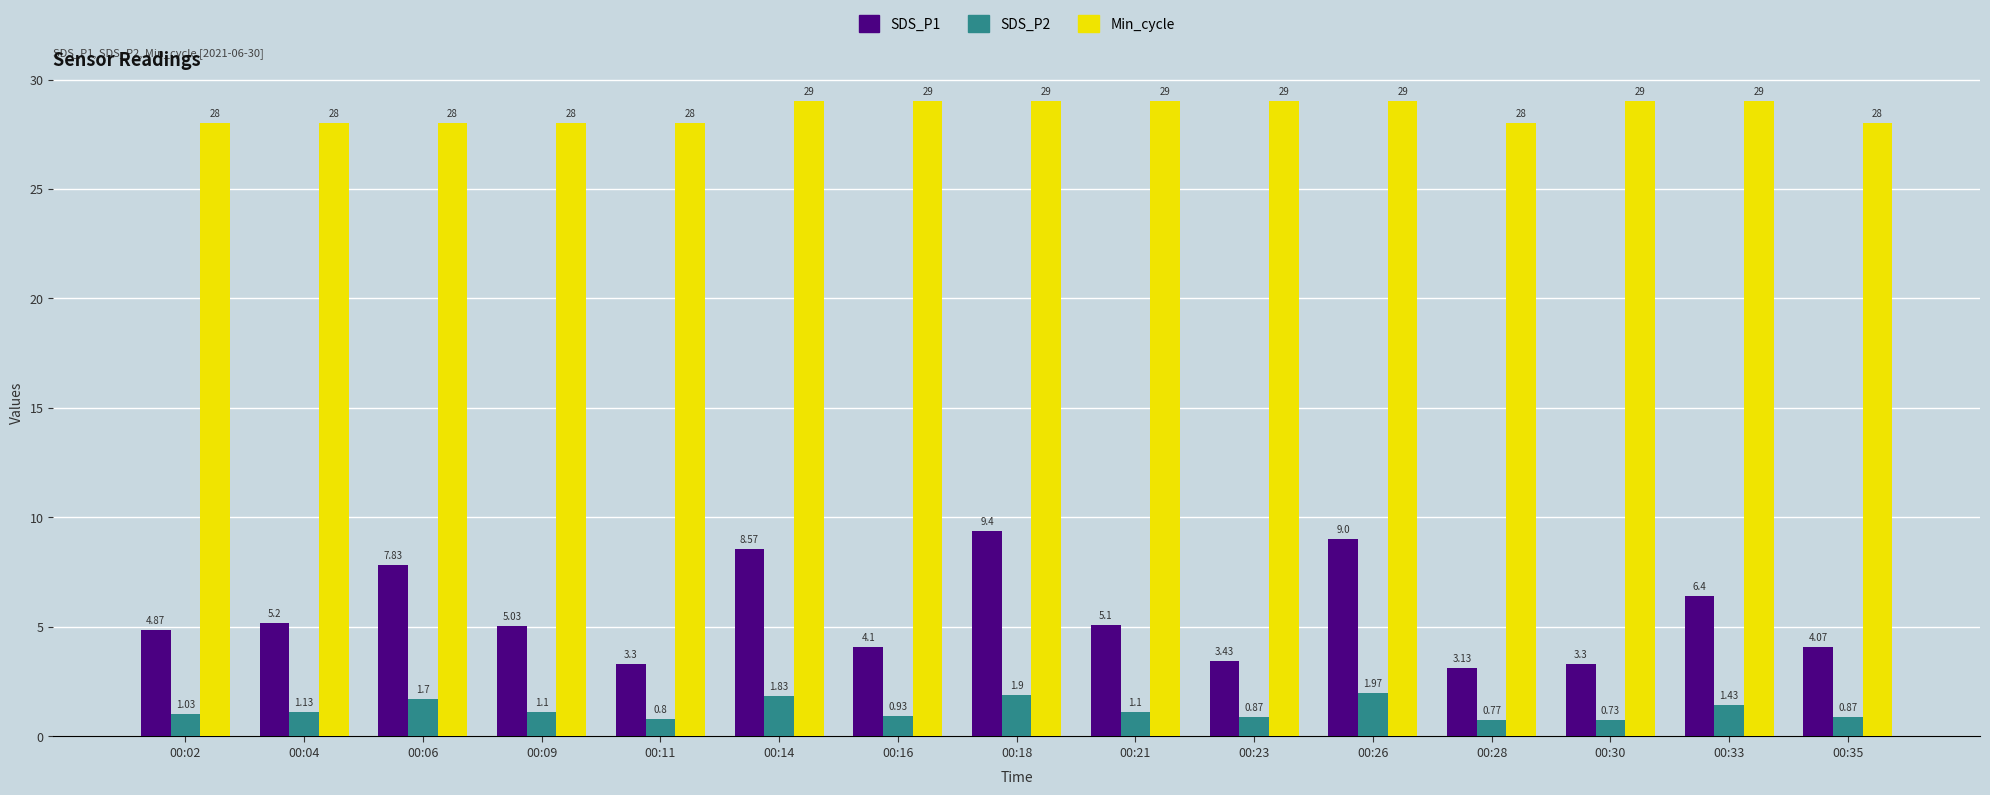

Which series has the widest spread of values?

SDS_P1